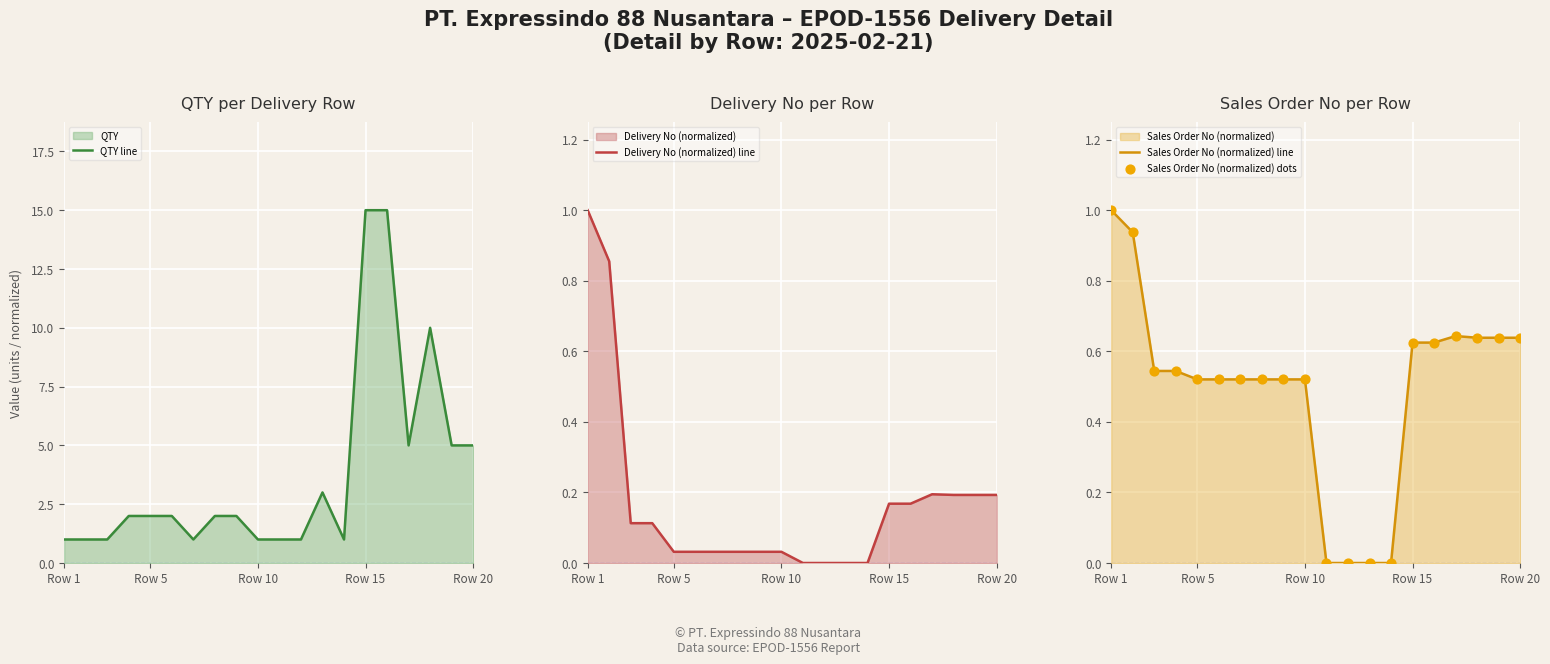

Which series contains the highest Y value?

QTY line